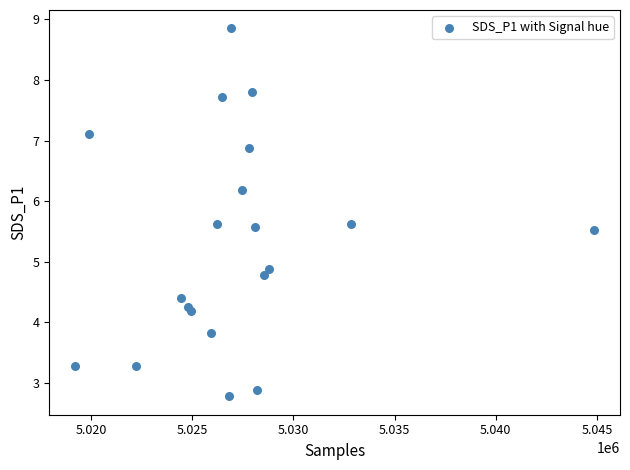

What Y value in the scatter plot is closest to 5?

4.9